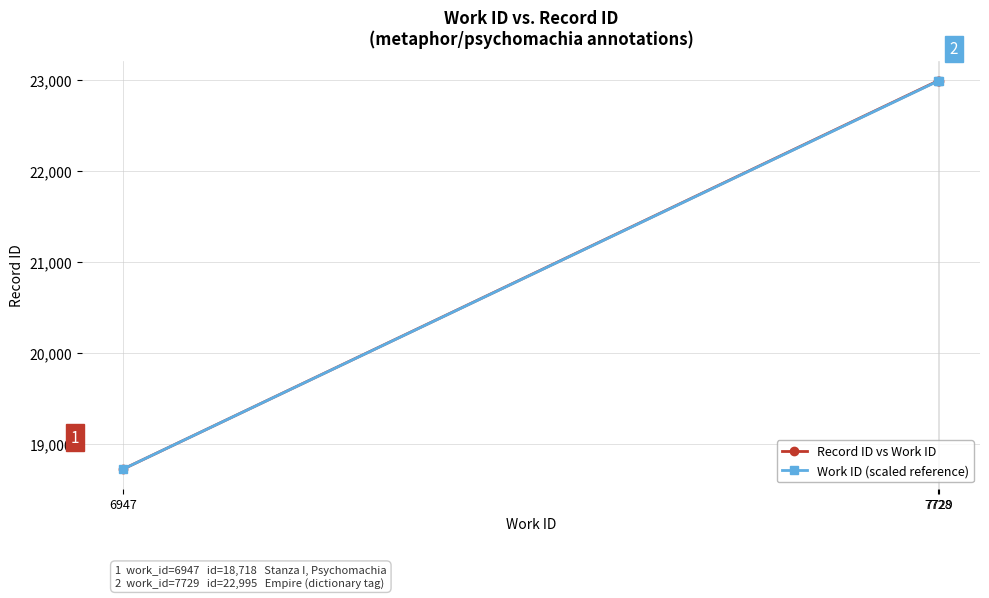

Is the value of Work ID (scaled reference) at 6947 greater than the value of Record ID vs Work ID at 7729?

No